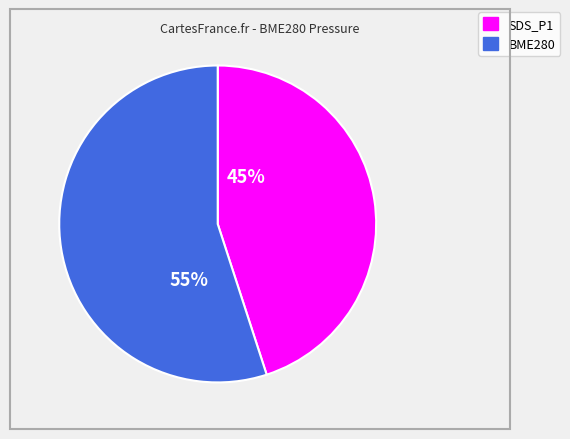

To the nearest percent, what is the difference between the largest and smallest slice percentages?

10%